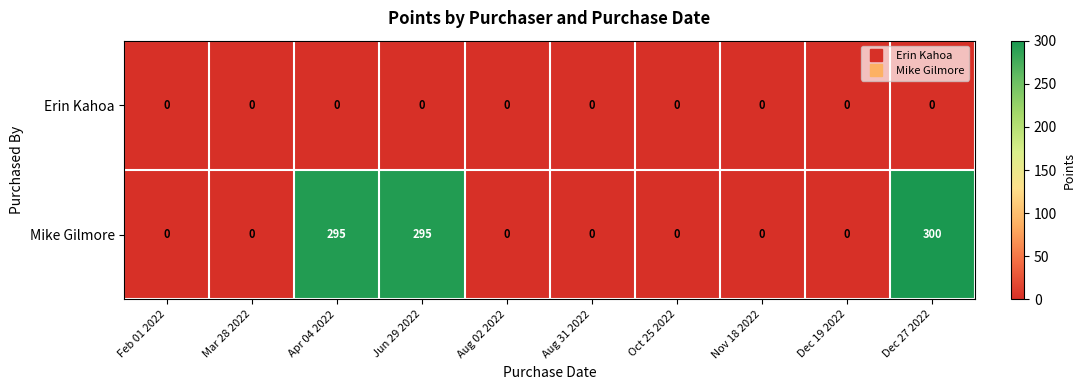

At Jun 29 2022, list the series in order from smallest to largest.

Erin Kahoa, Mike Gilmore